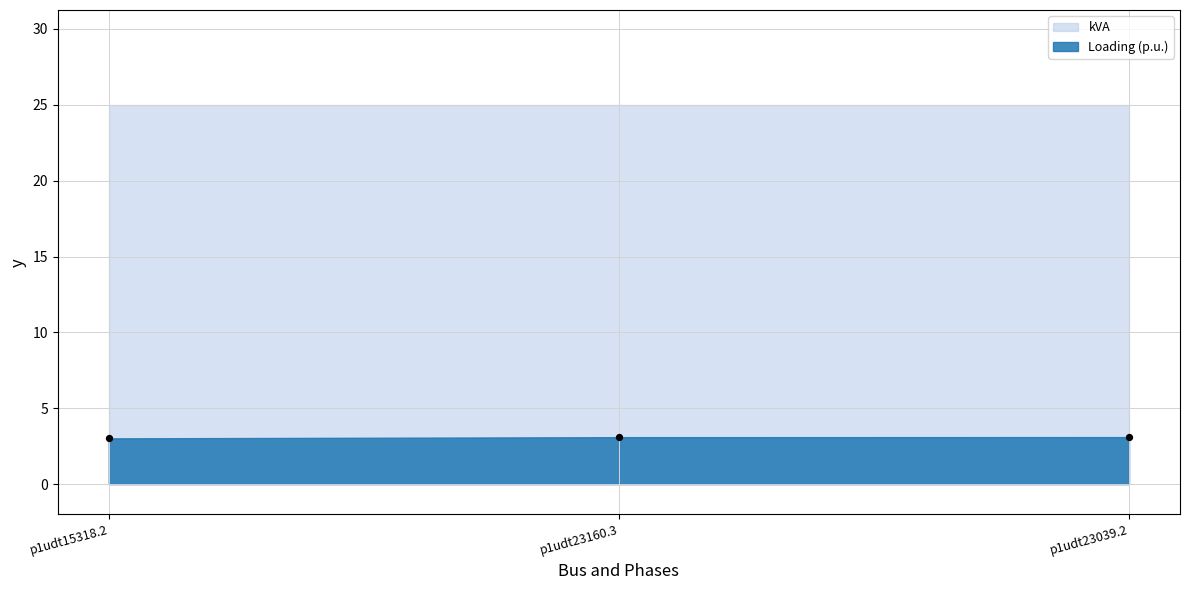

What is the average Y value?

3.1